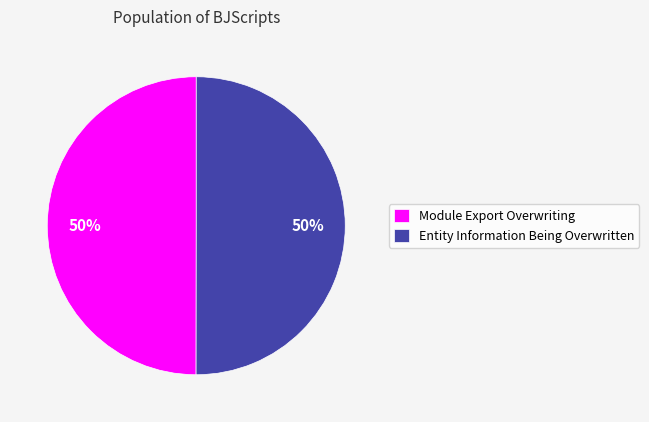

To the nearest percent, what portion does Entity Information Being Overwritten represent?

50%